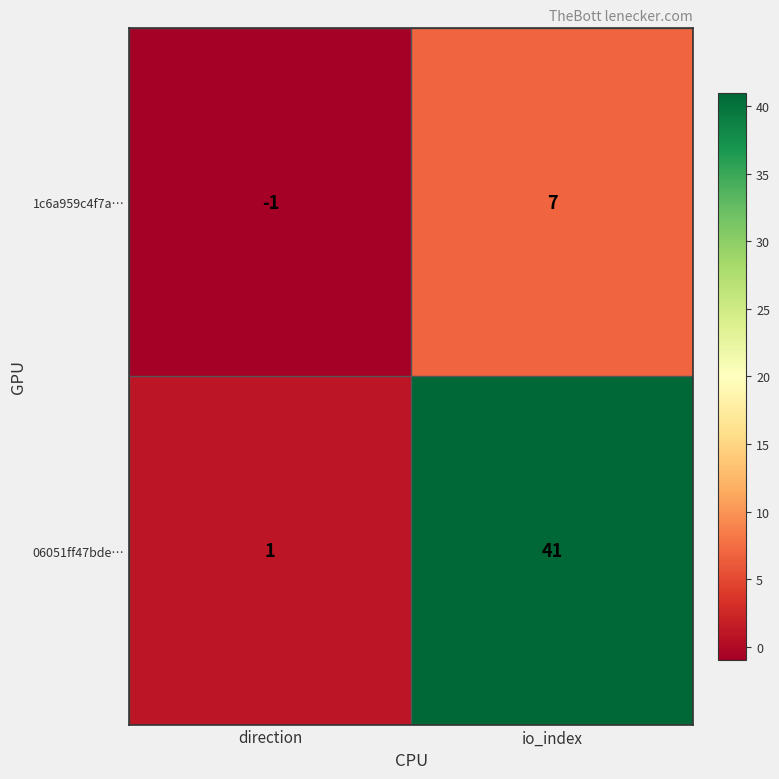

What is the difference between the 1c6a959c4f7a… values at direction and io_index?

8